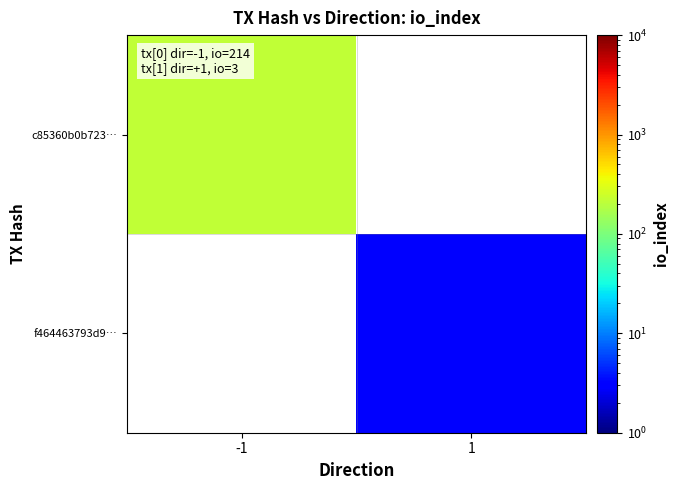

Rank the series by their maximum value, from highest to lowest.

c85360b0b723…, f464463793d9…